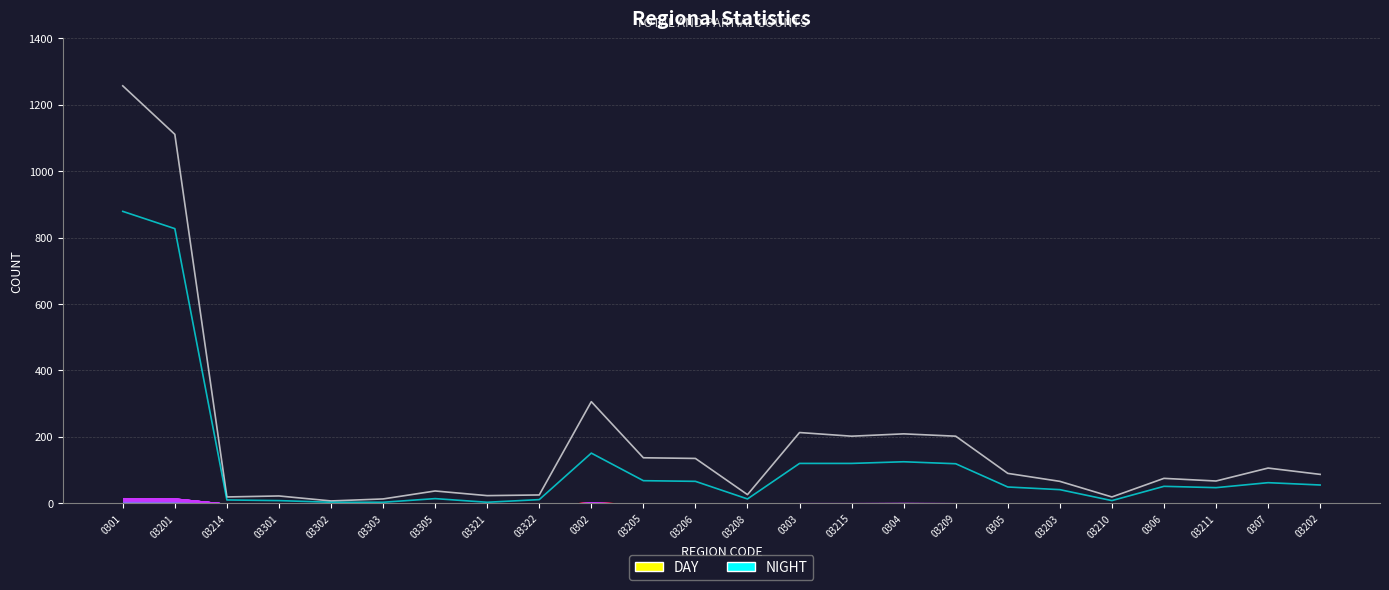

True or false: NIGHT has a value of 119 at 03209.

True